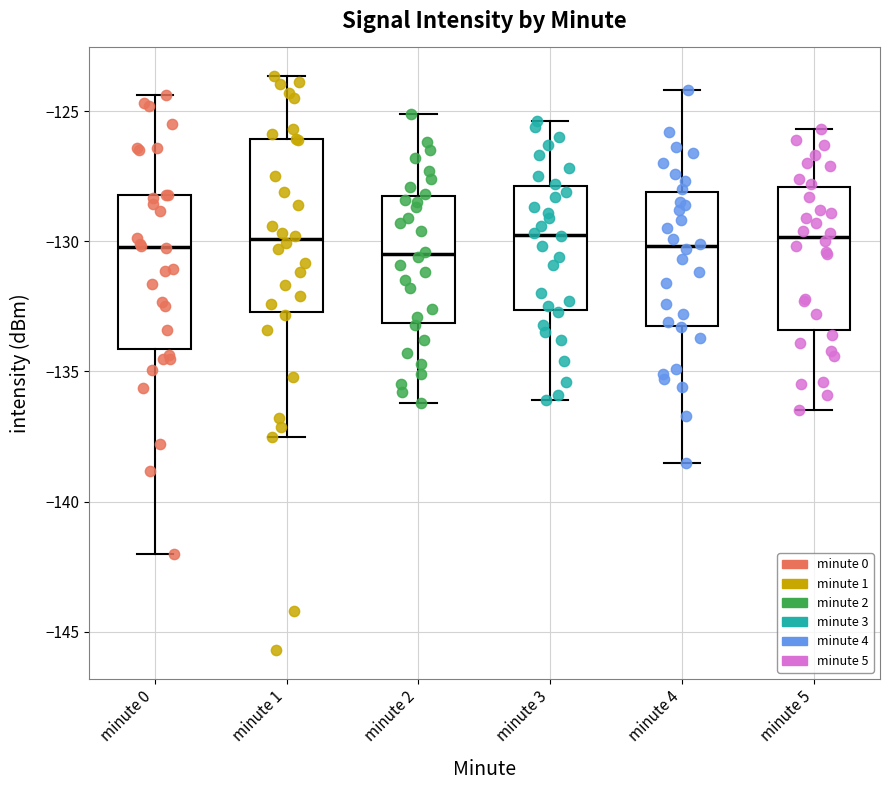

Reading left to right, transcribe this box plot: for each box, give where its median line is, the range the box spans, and where its two whiskers end, as read against the y-axis. The values are not printed on the chart, so give them approximately, as read against the axis.

minute 0: median -130.0, box -134.0 to -128.0, whiskers -142.0 to -124.5
minute 1: median -130.0, box -132.5 to -126.0, whiskers -137.5 to -123.5
minute 2: median -130.5, box -133.0 to -128.0, whiskers -136.0 to -125.0
minute 3: median -129.5, box -132.5 to -128.0, whiskers -136.0 to -125.5
minute 4: median -130.0, box -133.0 to -128.0, whiskers -138.5 to -124.0
minute 5: median -130.0, box -133.5 to -128.0, whiskers -136.5 to -125.5